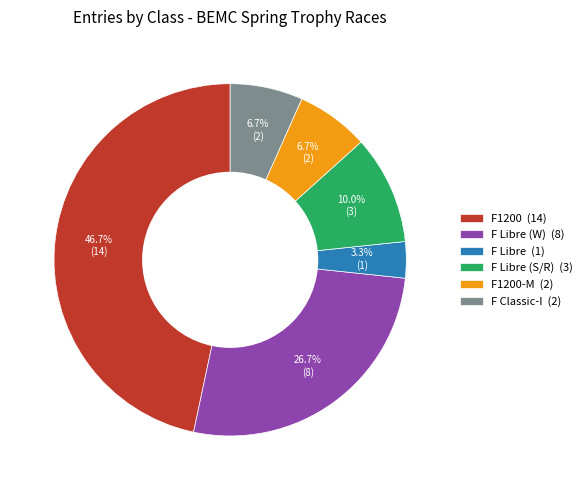

To the nearest percent, what is the difference between the largest and smallest slice percentages?

43%